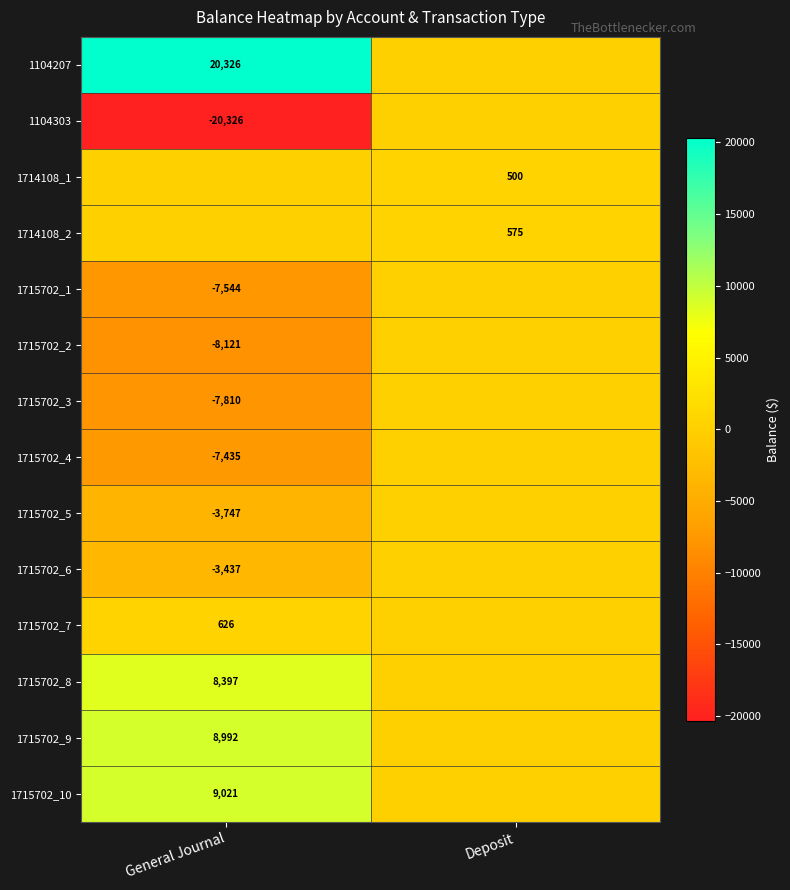

True or false: 1715702_6 has a value of -3437 at General Journal.

True